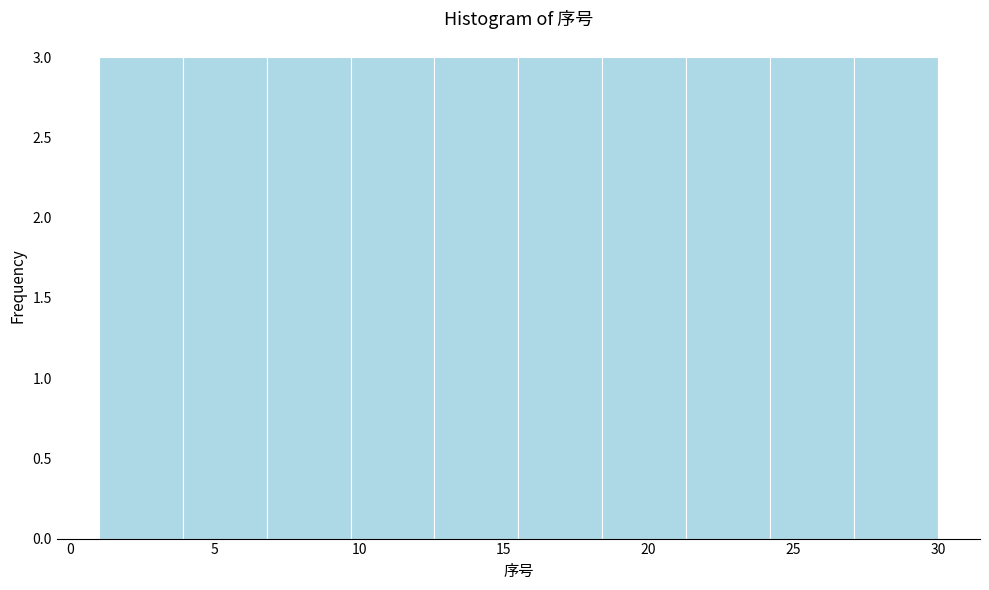

Reading left to right, list every bar in this chart as the range it spans on the x-axis followed by its height. Neither the bar edges nor the heights are printed on the chart, so give them approximately, as read against the axes.

1.0 to 3.9: 3
3.9 to 6.8: 3
6.8 to 9.7: 3
9.7 to 12.6: 3
12.6 to 15.5: 3
15.5 to 18.4: 3
18.4 to 21.3: 3
21.3 to 24.2: 3
24.2 to 27.1: 3
27.1 to 30.0: 3